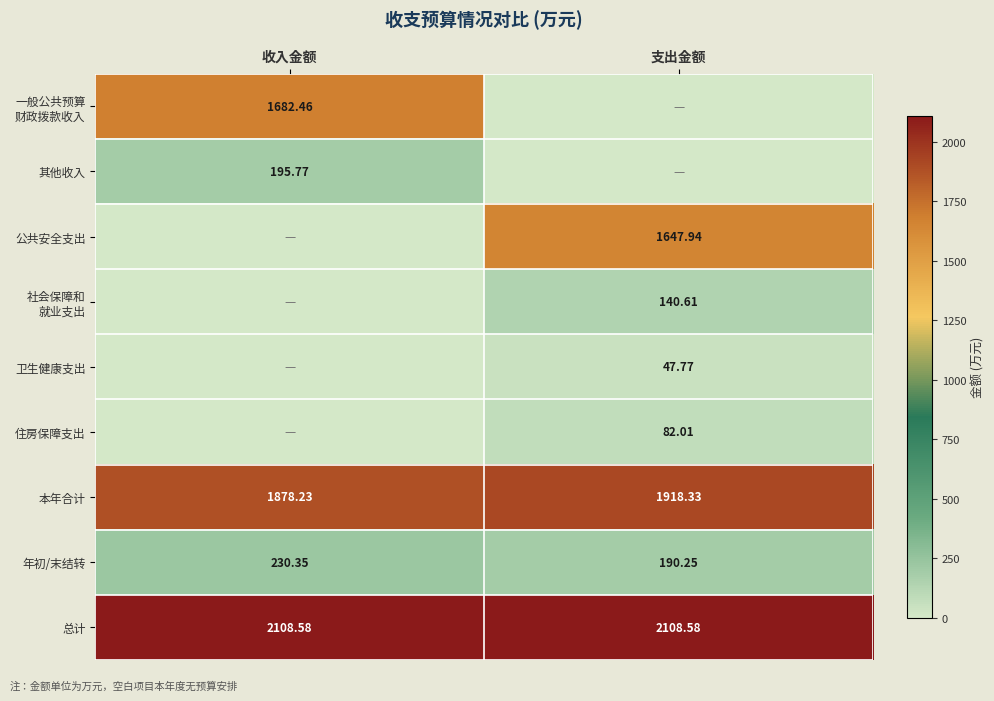

Which category has the lowest value in the 本年合计 series?

收入金额